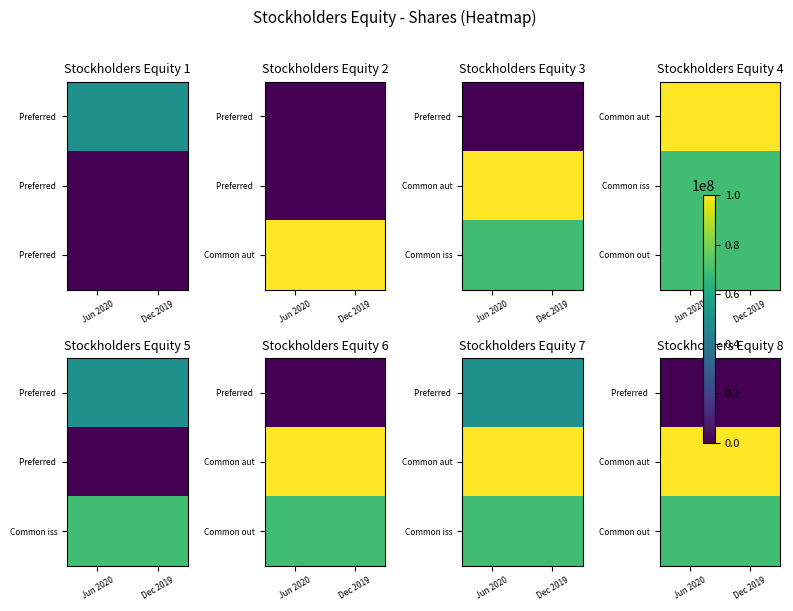

At which label is Common out closest to 69322426?

Jun 2020